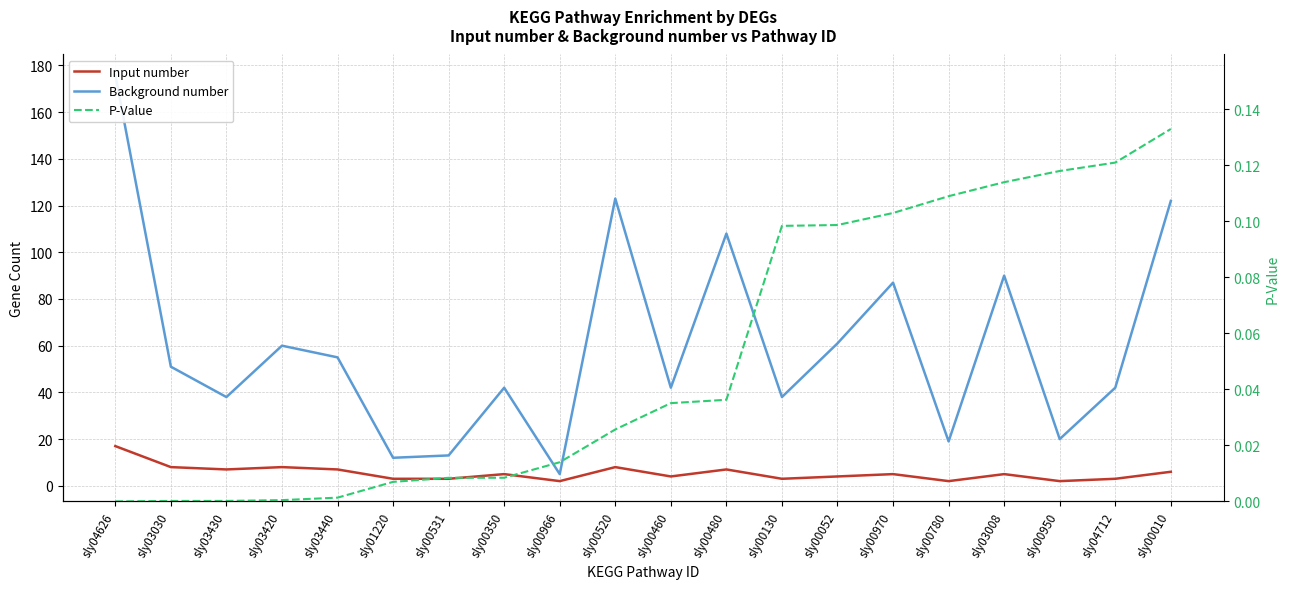

Between sly03030 and sly00950, which series saw the biggest shift?

Background number